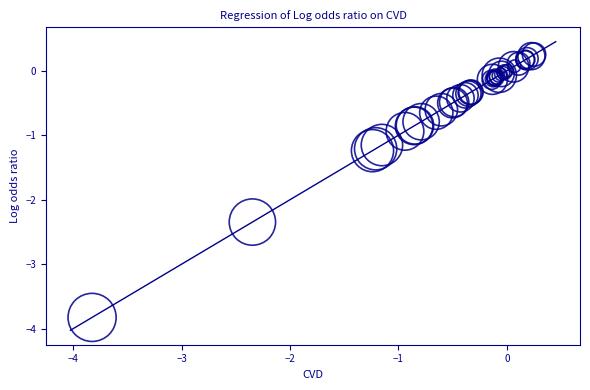

What Y value in the scatter plot is closest to -1?

-0.9